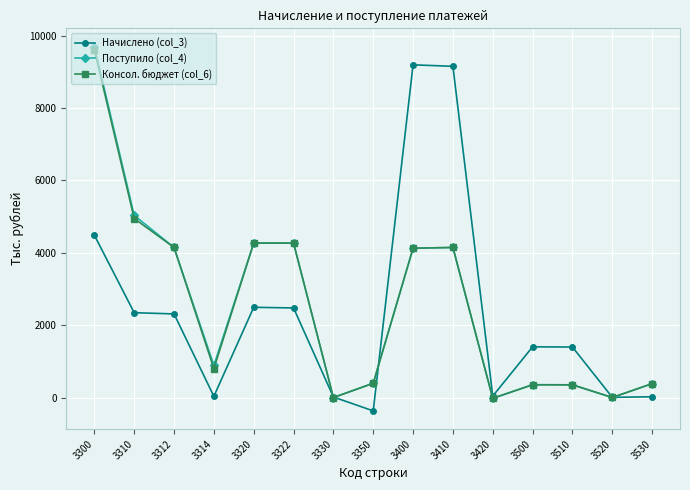

Which category has the lowest value across all series?

3350